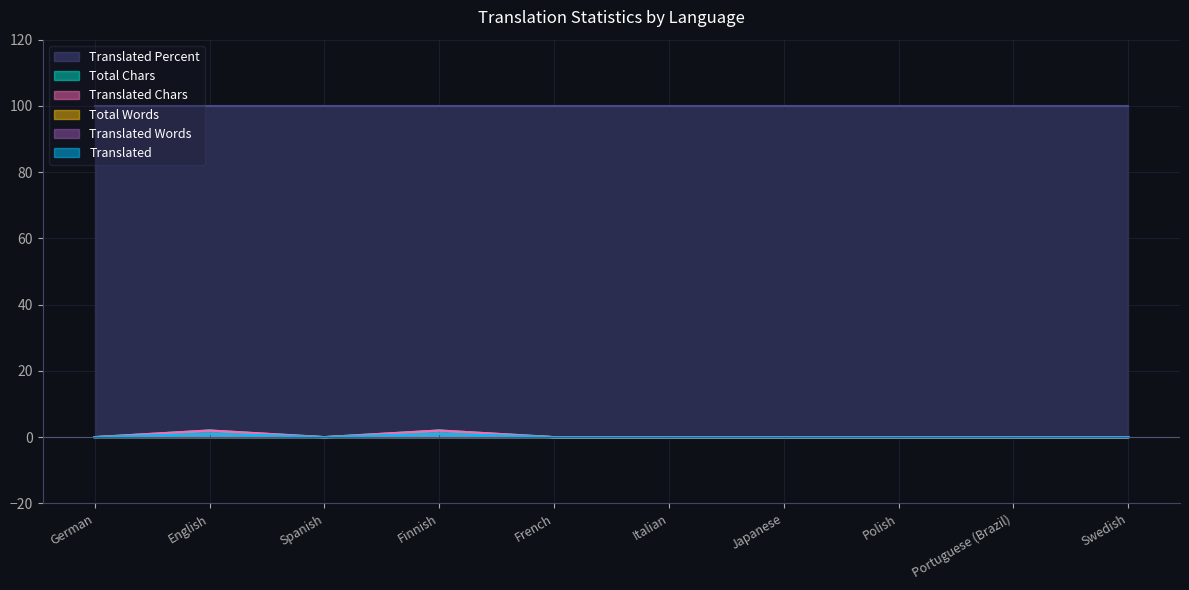

Between English and German, which is larger?

English